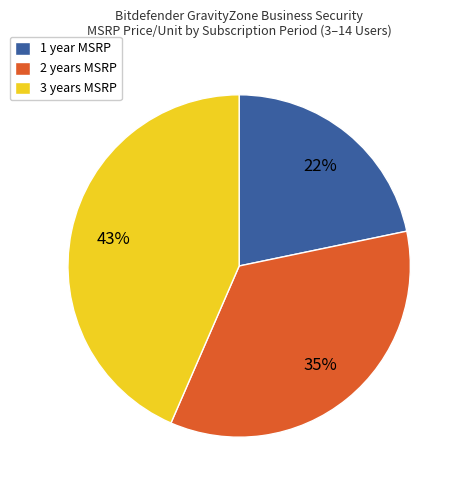

Which has a higher value, 2 years or 3 years?

3 years